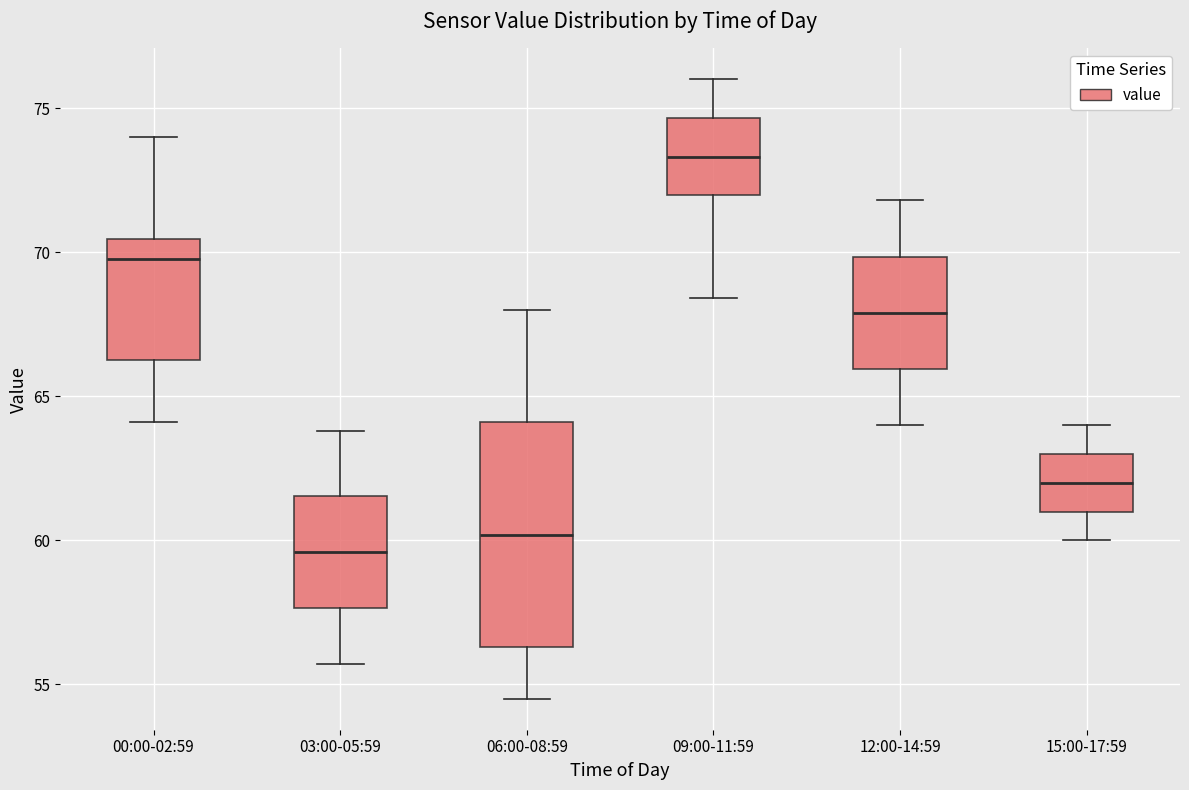

Where is the lower edge of the box for 09:00-11:59 on the y-axis? The values are not printed on the chart, so give them approximately, as read against the axis.

72.0